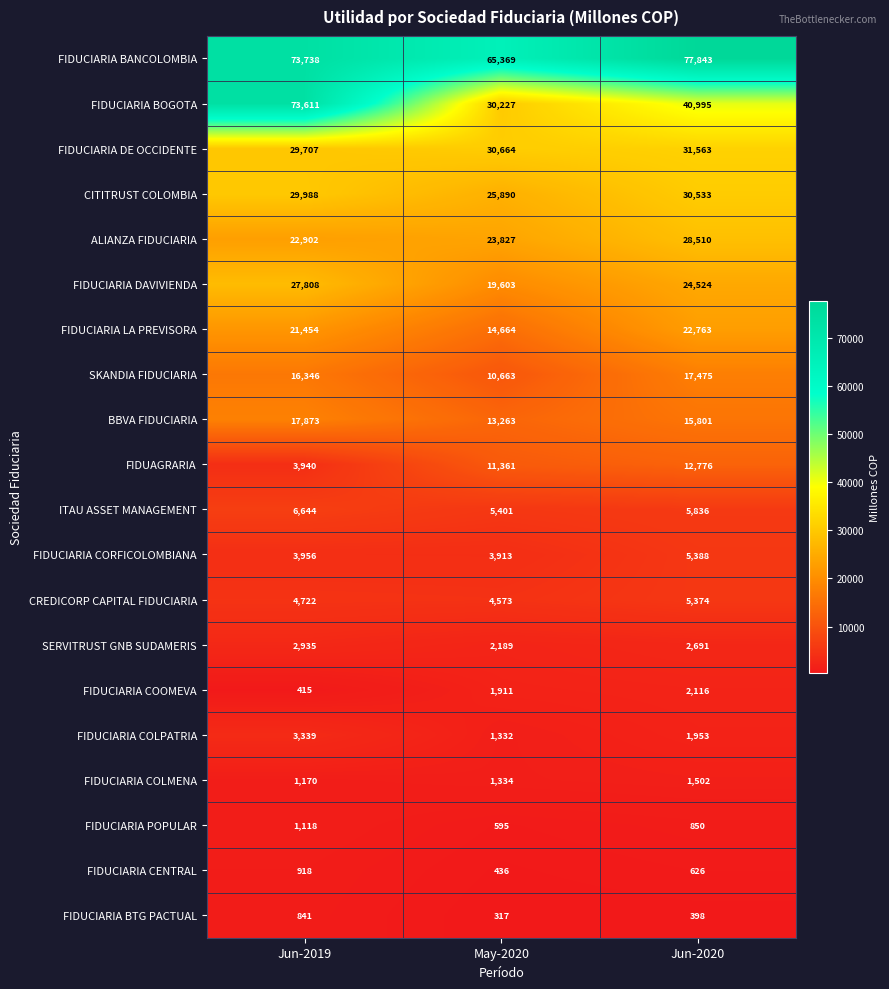

True or false: ITAU ASSET MANAGEMENT has a value of 6644 at Jun-2019.

True